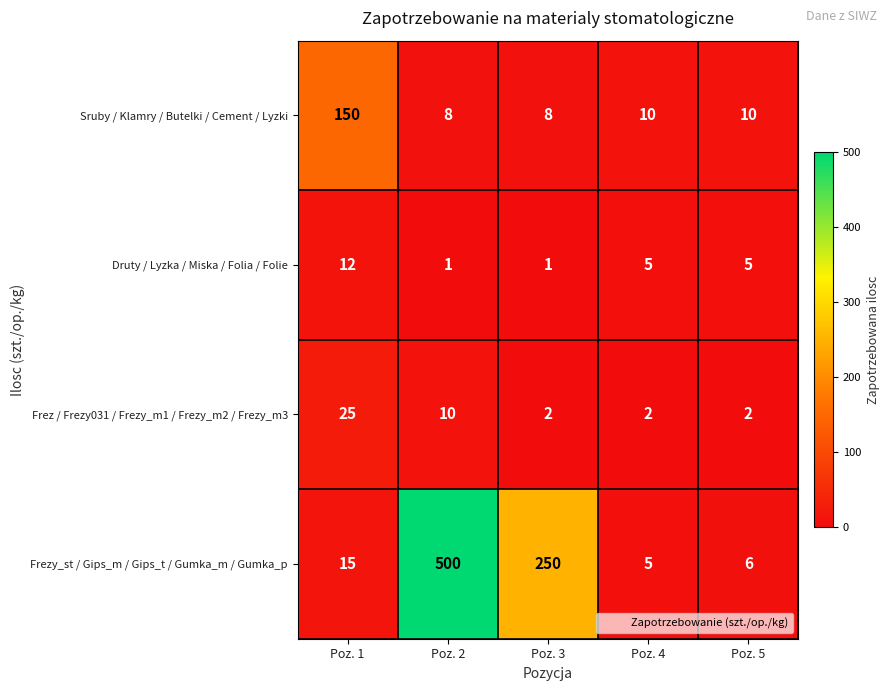

Reading right to left, what are all the values shown in this chart?

Sruby / Klamry / Butelki / Cement / Lyzki: Poz. 5=10	Poz. 4=10	Poz. 3=8	Poz. 2=8	Poz. 1=150
Druty / Lyzka / Miska / Folia / Folie: Poz. 5=5	Poz. 4=5	Poz. 3=1	Poz. 2=1	Poz. 1=12
Frez / Frezy031 / Frezy_m1 / Frezy_m2 / Frezy_m3: Poz. 5=2	Poz. 4=2	Poz. 3=2	Poz. 2=10	Poz. 1=25
Frezy_st / Gips_m / Gips_t / Gumka_m / Gumka_p: Poz. 5=6	Poz. 4=5	Poz. 3=250	Poz. 2=500	Poz. 1=15